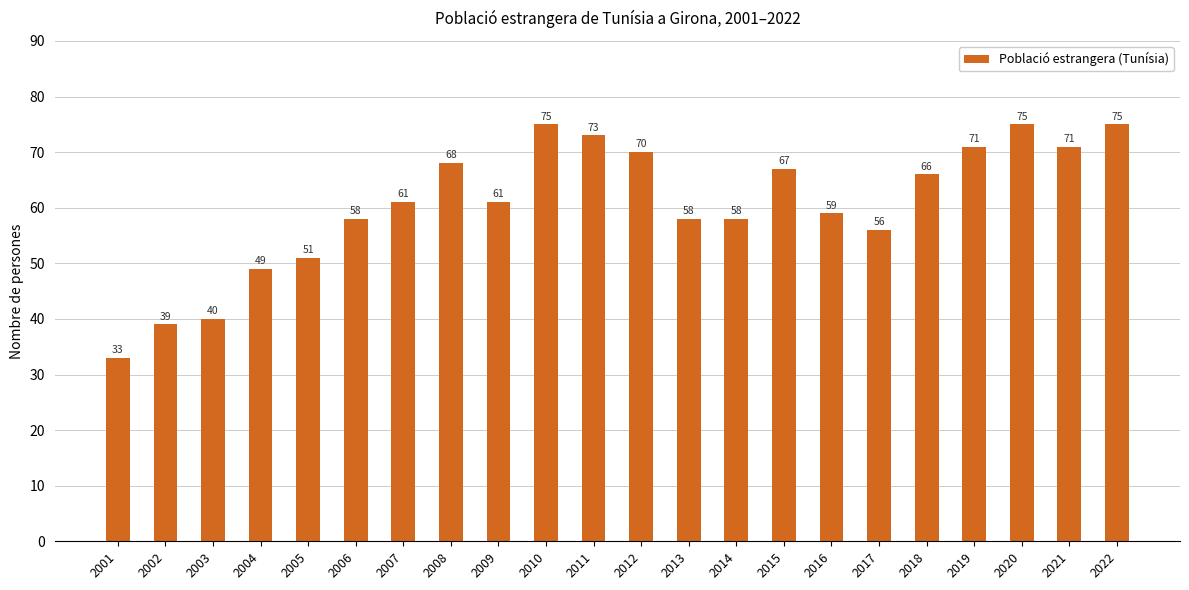

Is it true that the value at 2019 is 26?

False